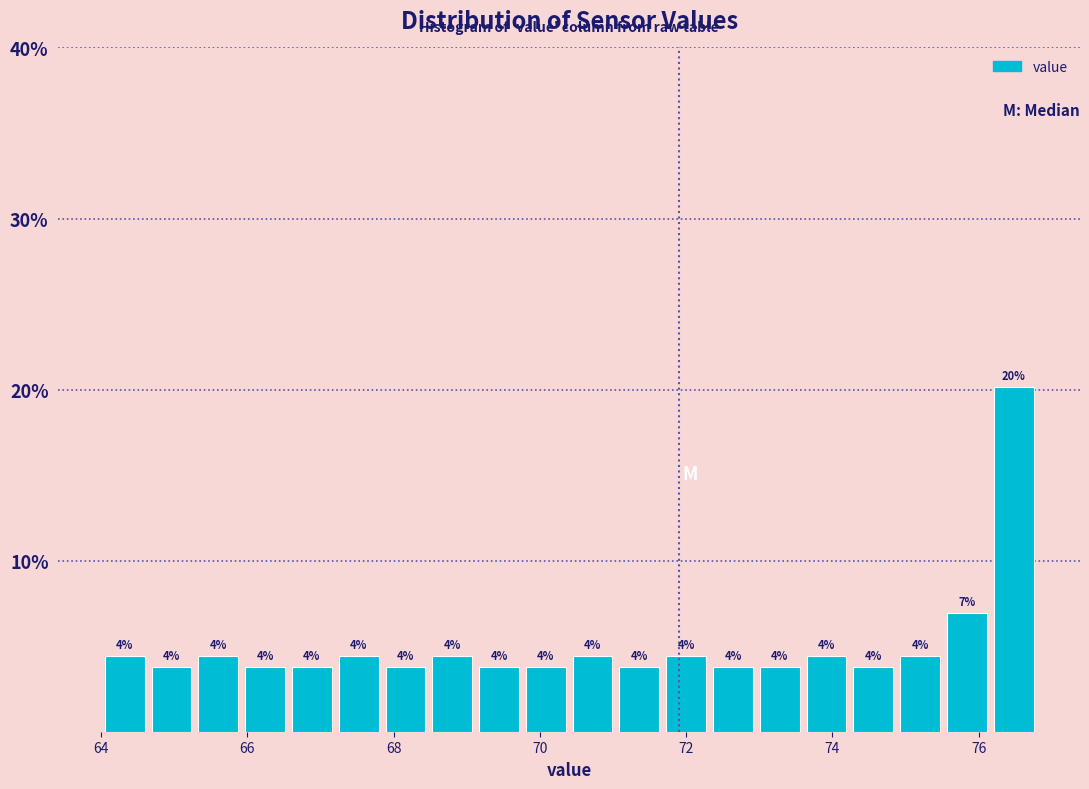

Read against the x-axis, roughly where is the centre of the tallest bar?

76.4